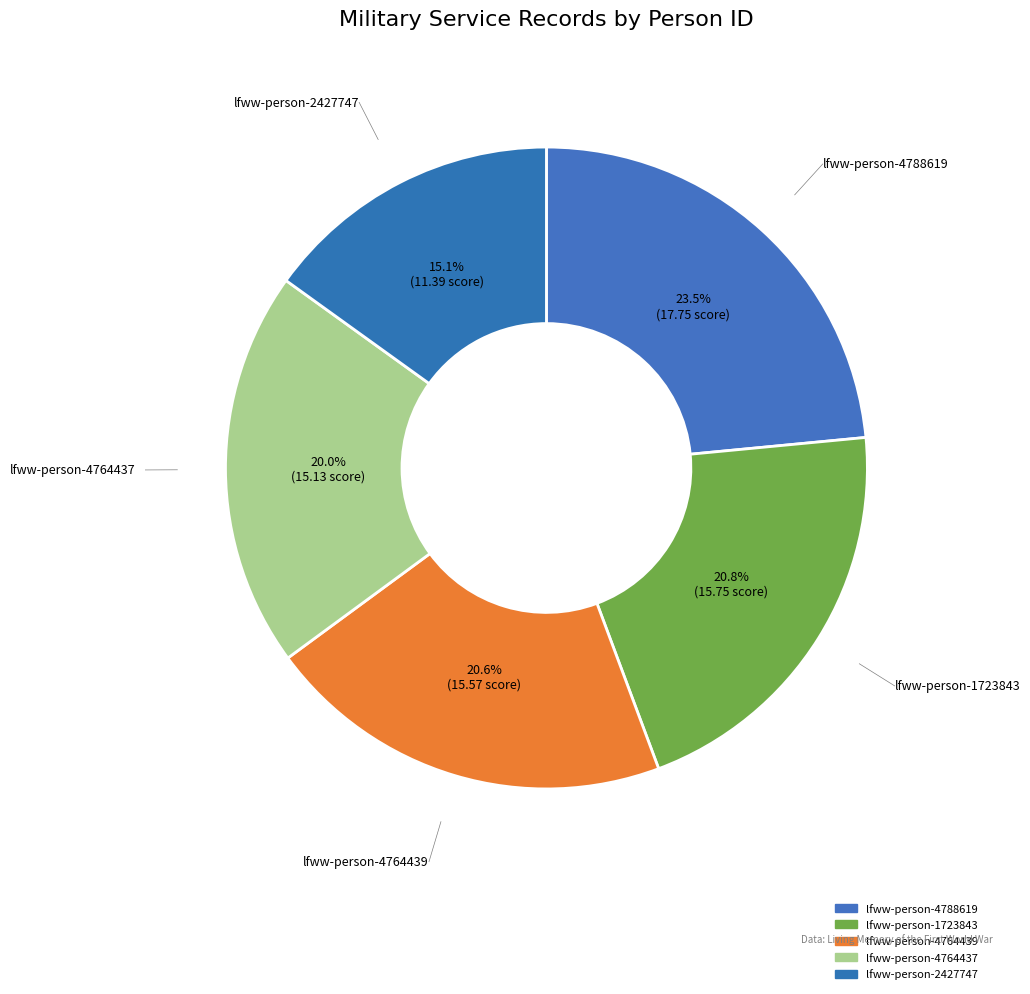

How many segments does this pie chart have?

5